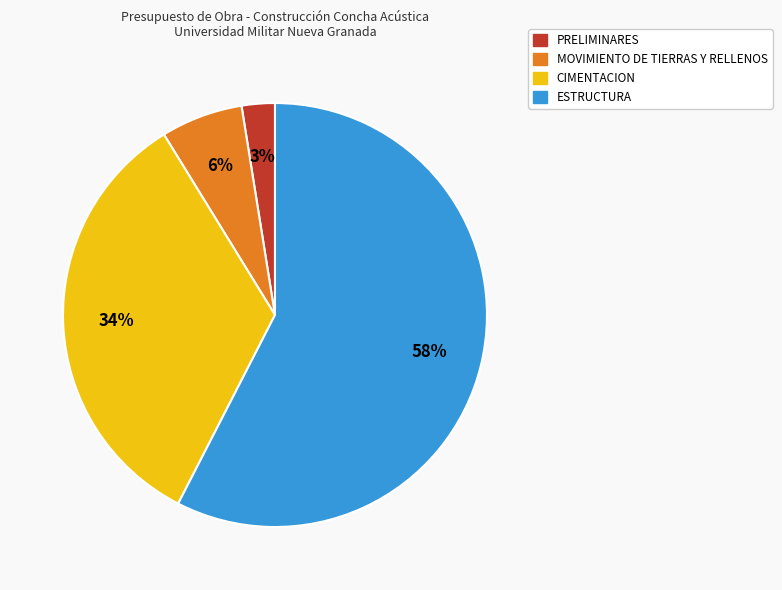

The ESTRUCTURA slice represents 43% of the pie. True or false?

False